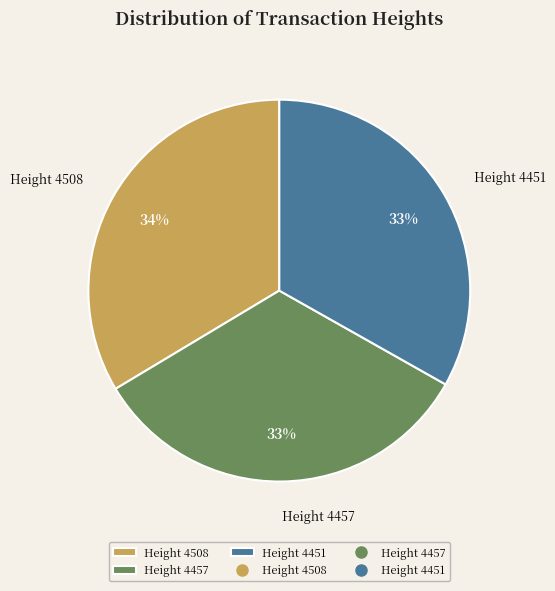

To the nearest percent, what percentage of the pie is Height 4451?

33%